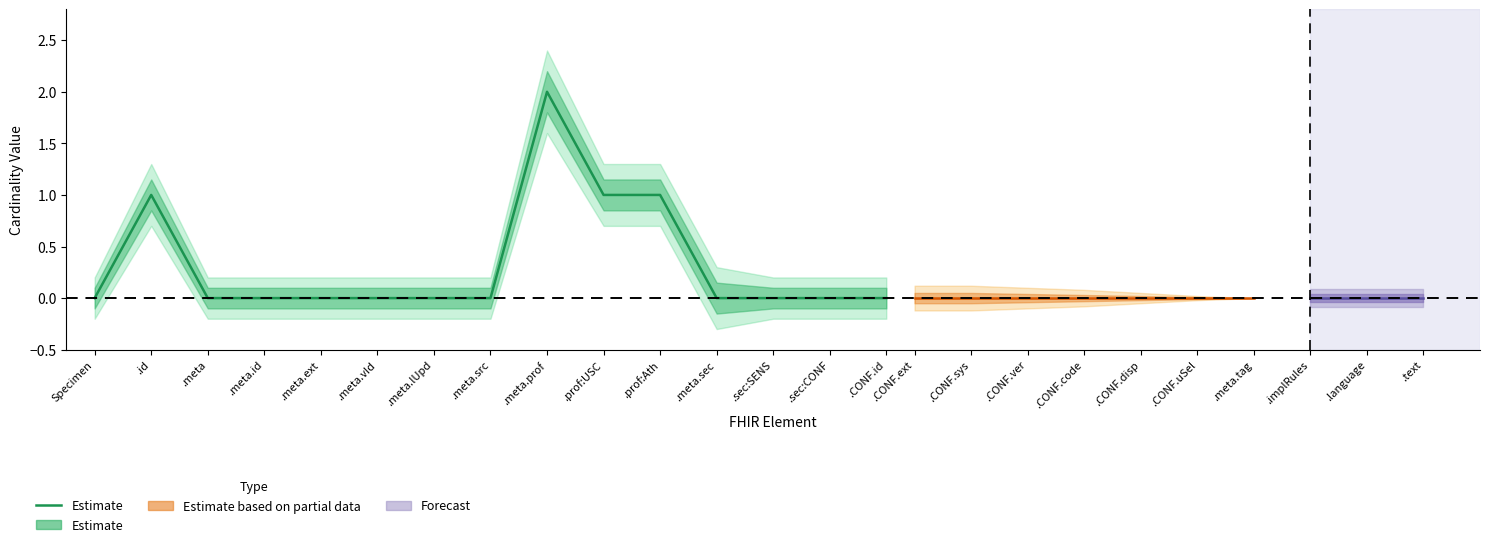

At which label is the value closest to 1?

.id